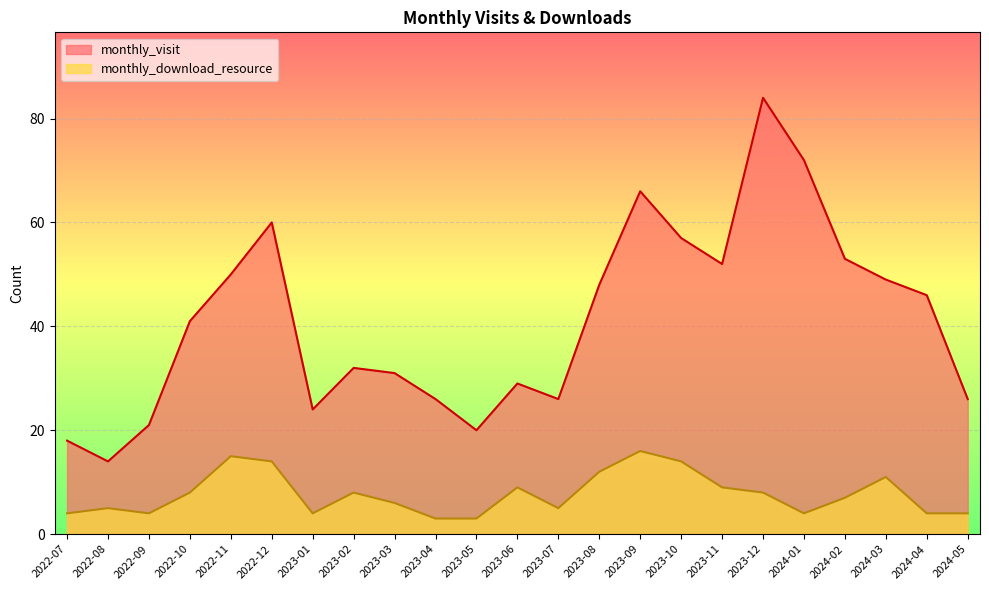

True or false: monthly_visit and monthly_download_resource cross at least once.

False